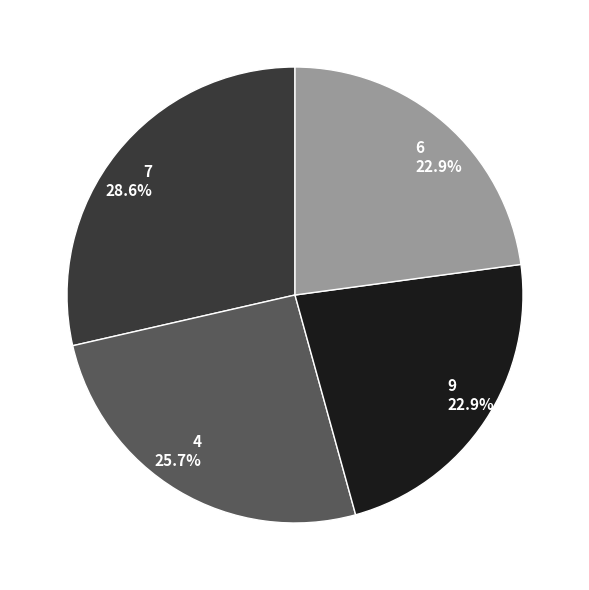

To the nearest percent, what portion does 4 represent?

26%